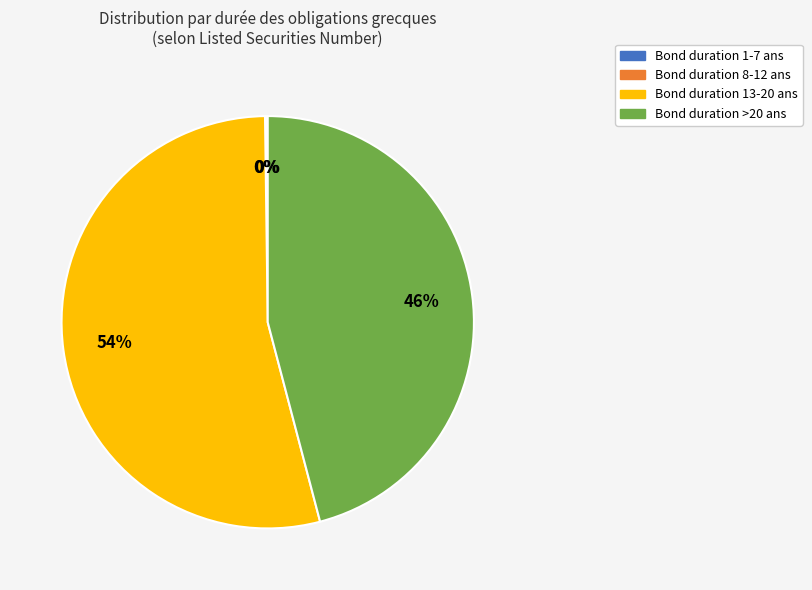

Is there a majority slice in this chart?

Yes